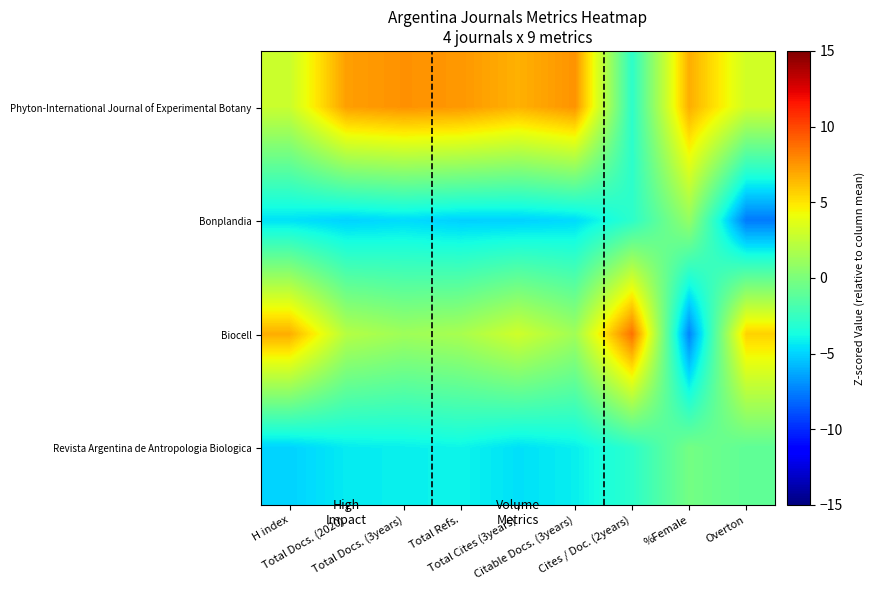

Reading right to left, extract all data points from this chart.

Phyton-International Journal of Experimental Botany: Overton=3.1	%Female=6.7	Cites / Doc. (2years)=-2.9	Citable Docs. (3years)=7.6	Total Cites (3years)=6.6	Total Refs.=7.5	Total Docs. (3years)=7.6	Total Docs. (2020)=7.2	H index=2.8
Bonplandia: Overton=-7.6	%Female=0.9	Cites / Doc. (2years)=-2.9	Citable Docs. (3years)=-4.8	Total Cites (3years)=-5.0	Total Refs.=-5.1	Total Docs. (3years)=-4.7	Total Docs. (2020)=-5.0	H index=-4.6
Biocell: Overton=5.6	%Female=-7.3	Cites / Doc. (2years)=8.7	Citable Docs. (3years)=1.4	Total Cites (3years)=3.0	Total Refs.=1.6	Total Docs. (3years)=1.3	Total Docs. (2020)=2.1	H index=6.8
Revista Argentina de Antropologia Biologica: Overton=-1.0	%Female=-0.3	Cites / Doc. (2years)=-2.9	Citable Docs. (3years)=-4.2	Total Cites (3years)=-4.6	Total Refs.=-4.0	Total Docs. (3years)=-4.2	Total Docs. (2020)=-4.3	H index=-5.0